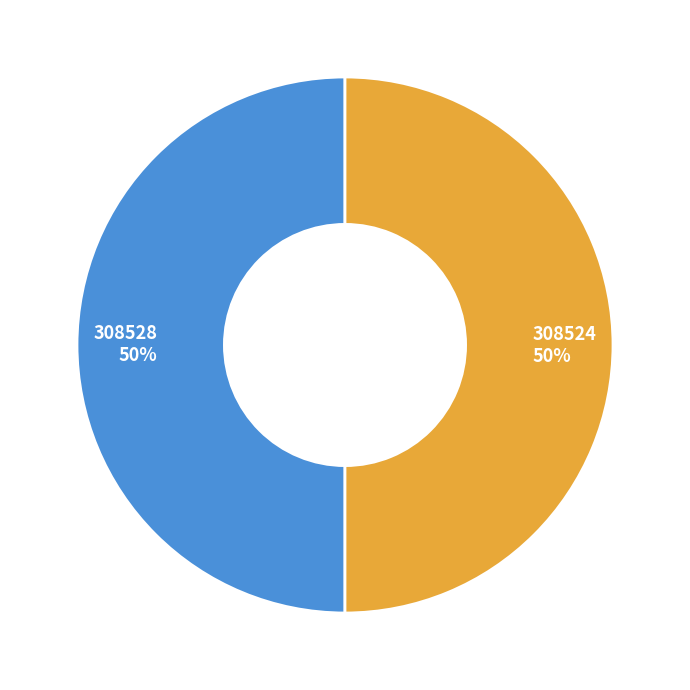

The 308524 slice represents 50% of the pie. True or false?

True